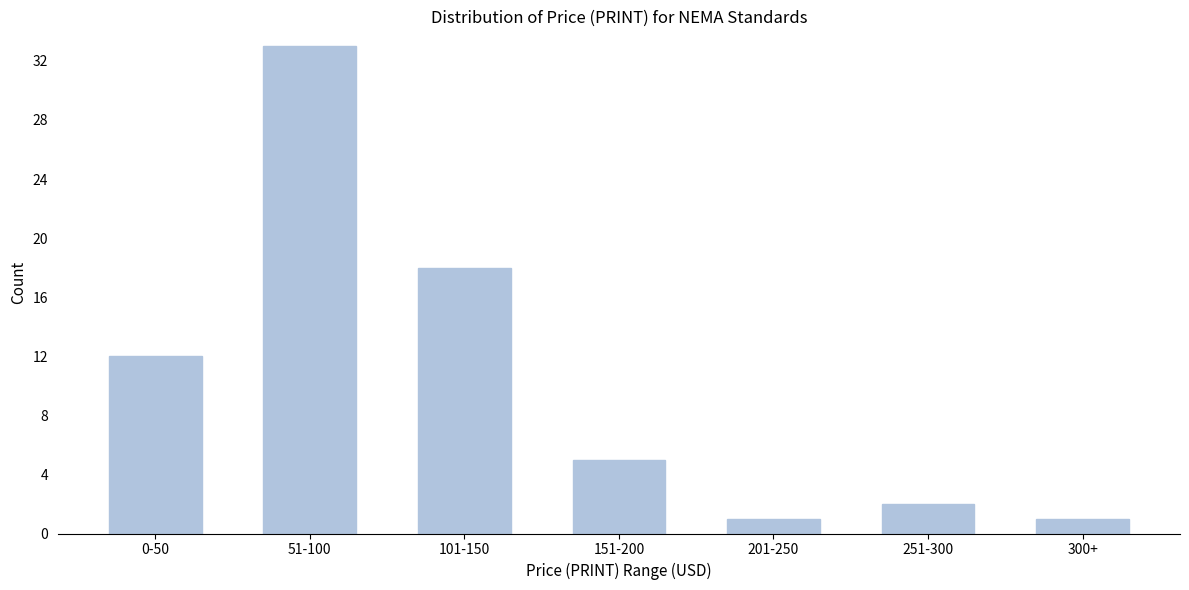

Reading left to right, what are all the values shown in this chart?

0-50=12	51-100=33	101-150=18	151-200=5	201-250=1	251-300=2	300+=1